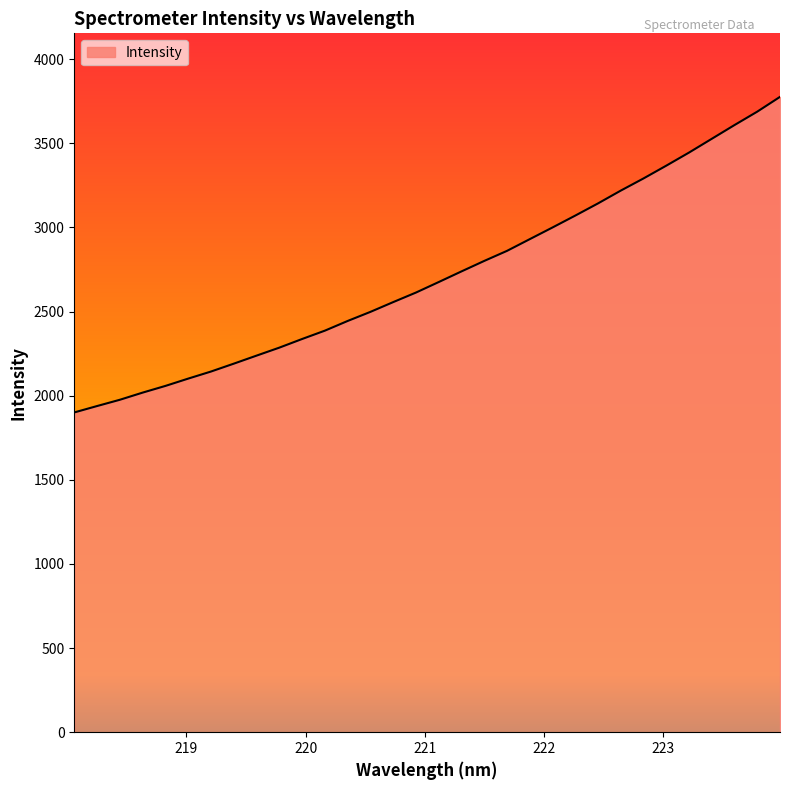

What is the minimum value shown in the chart?

1900.3